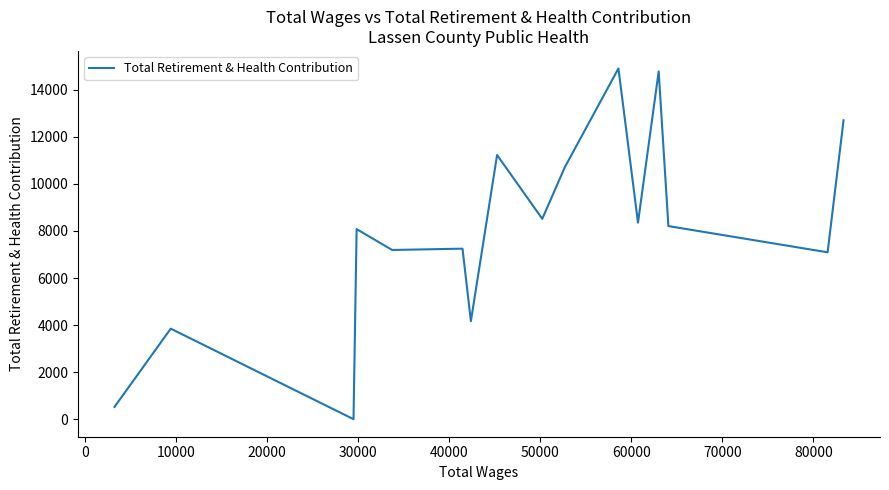

Is this an area chart (filled region under the line)?

No